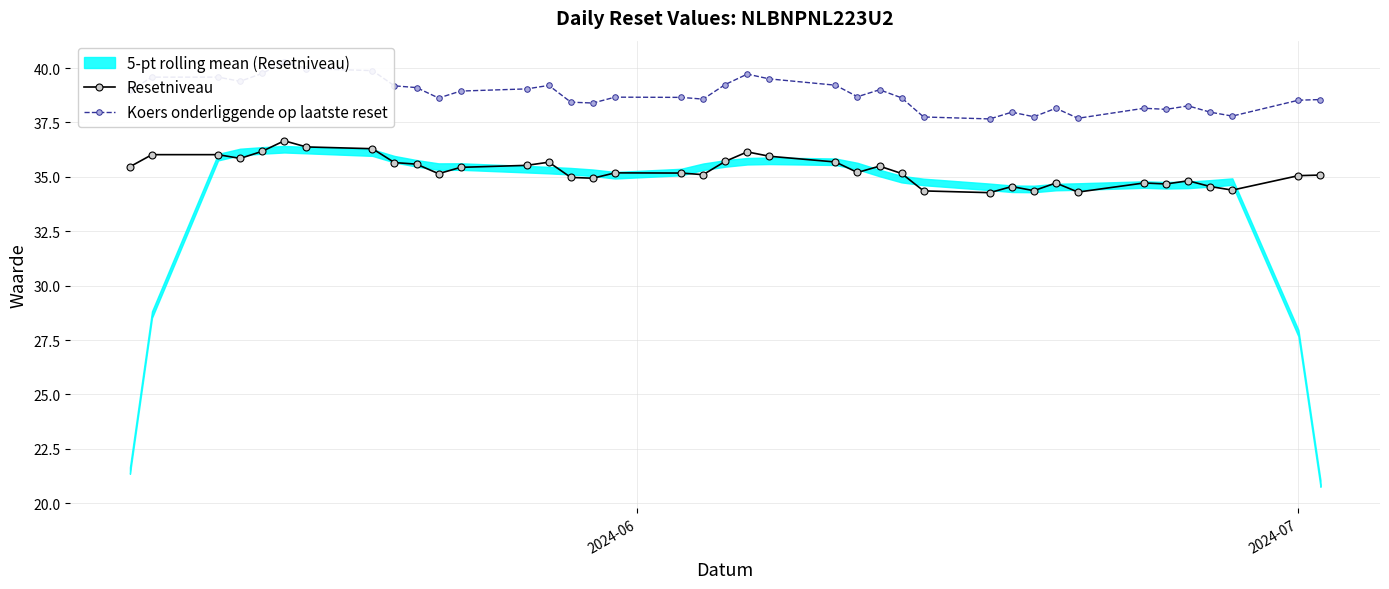

Rank the series by their average value, from highest to lowest.

Koers onderliggende op laatste reset, Resetniveau